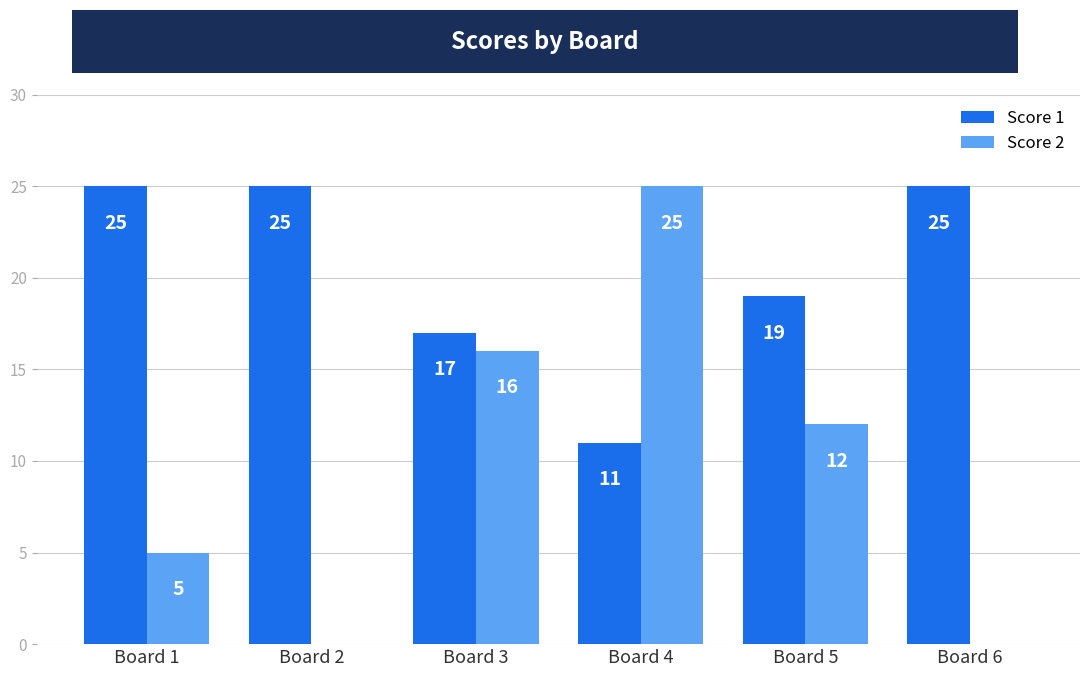

What is the sum of all Score 1 values?

122